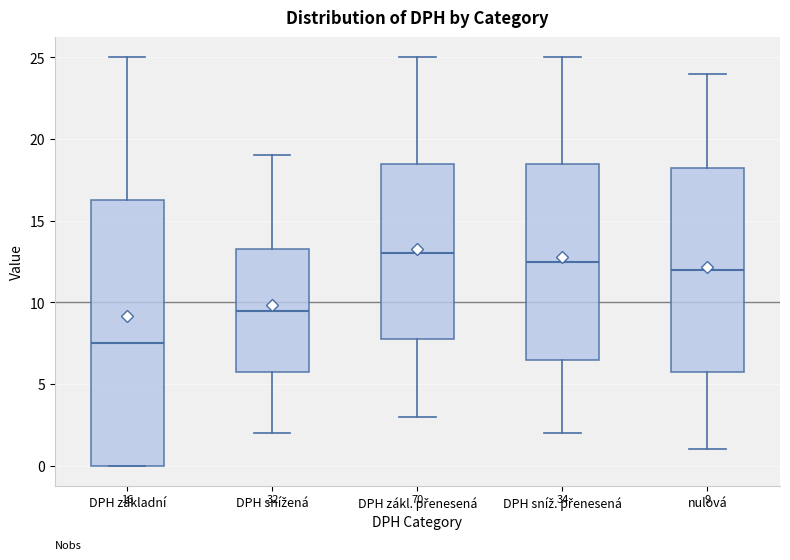

Which box is the tallest, from its lower edge to its upper edge?

DPH základní